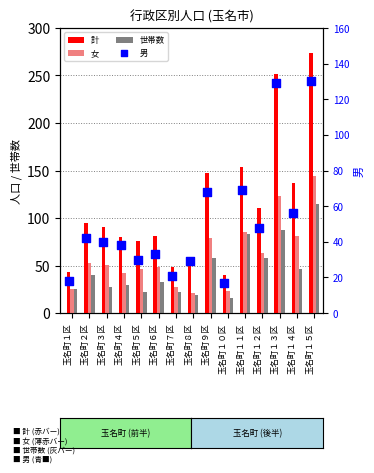

At how many categories does at least one series exceed 148?

3